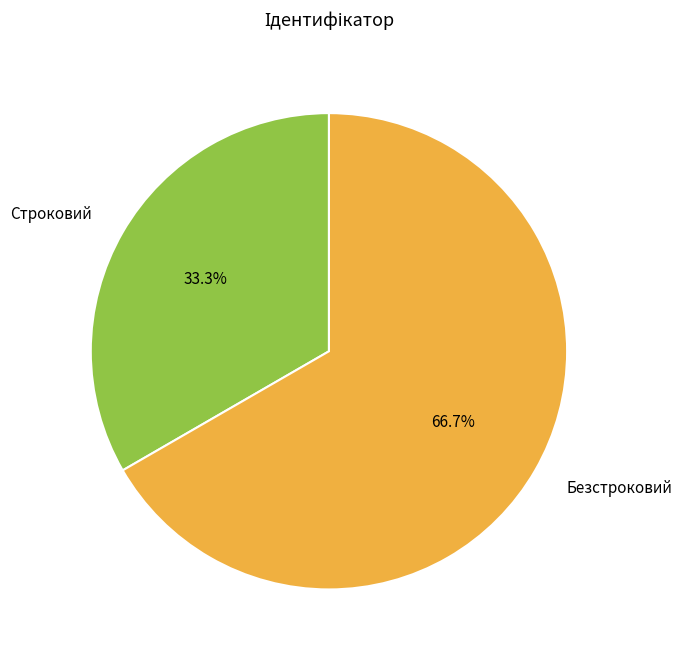

True or false: Безстроковий accounts for 67% of the total.

True